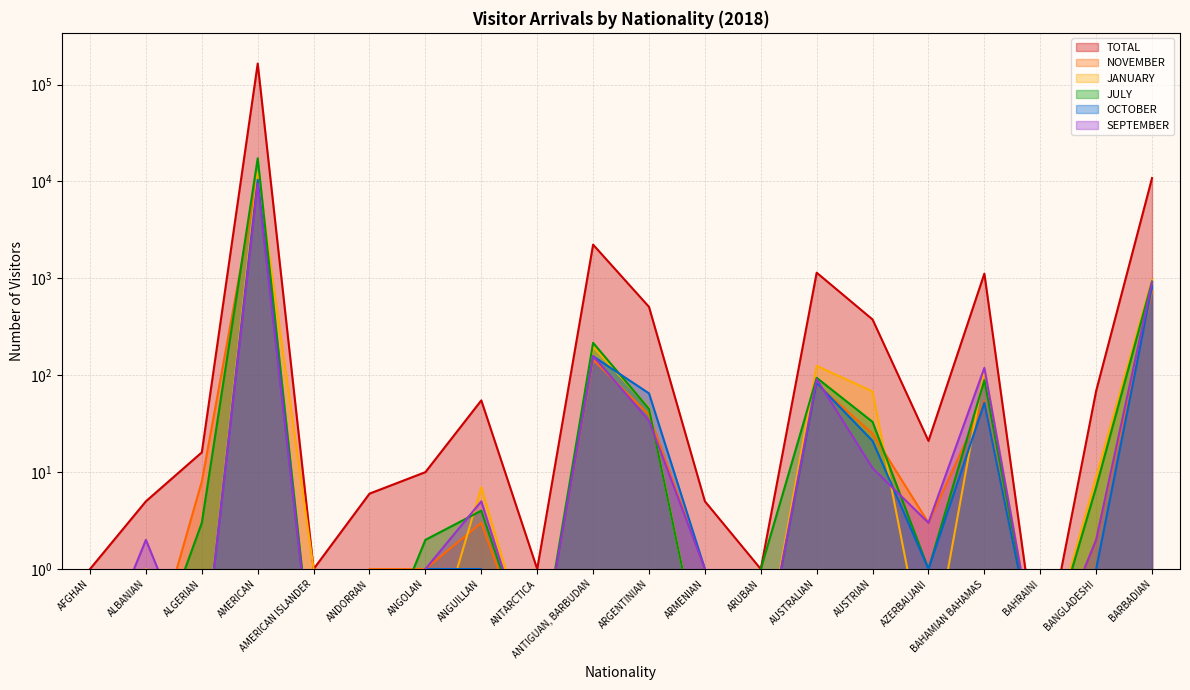

Which category has the highest value across all series?

AMERICAN